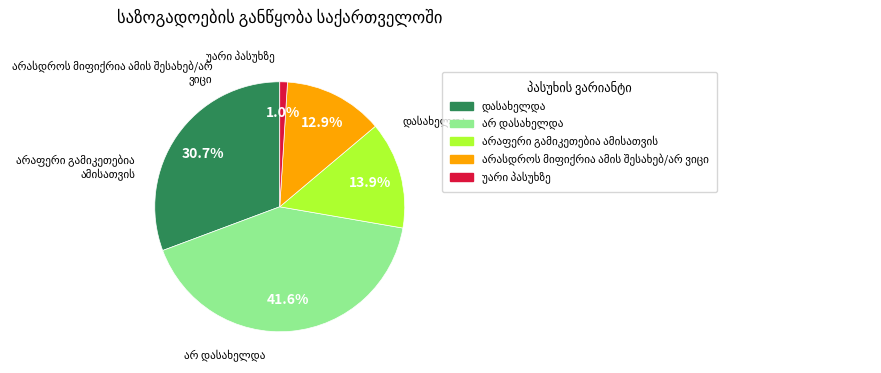

What percentage do უარი პასუხზე and არ დასახელდა together represent?

42.6%